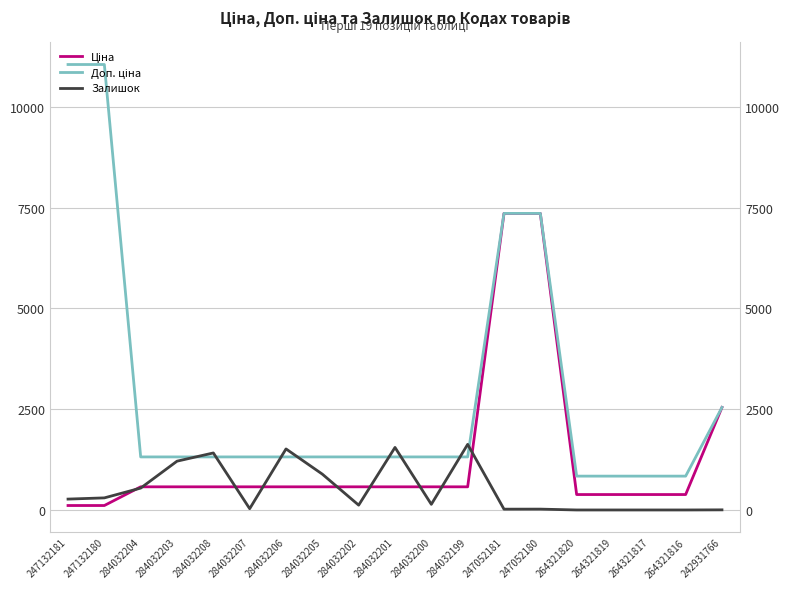

List the series in order of their peak value, lowest first.

Залишок, Ціна, Доп. ціна